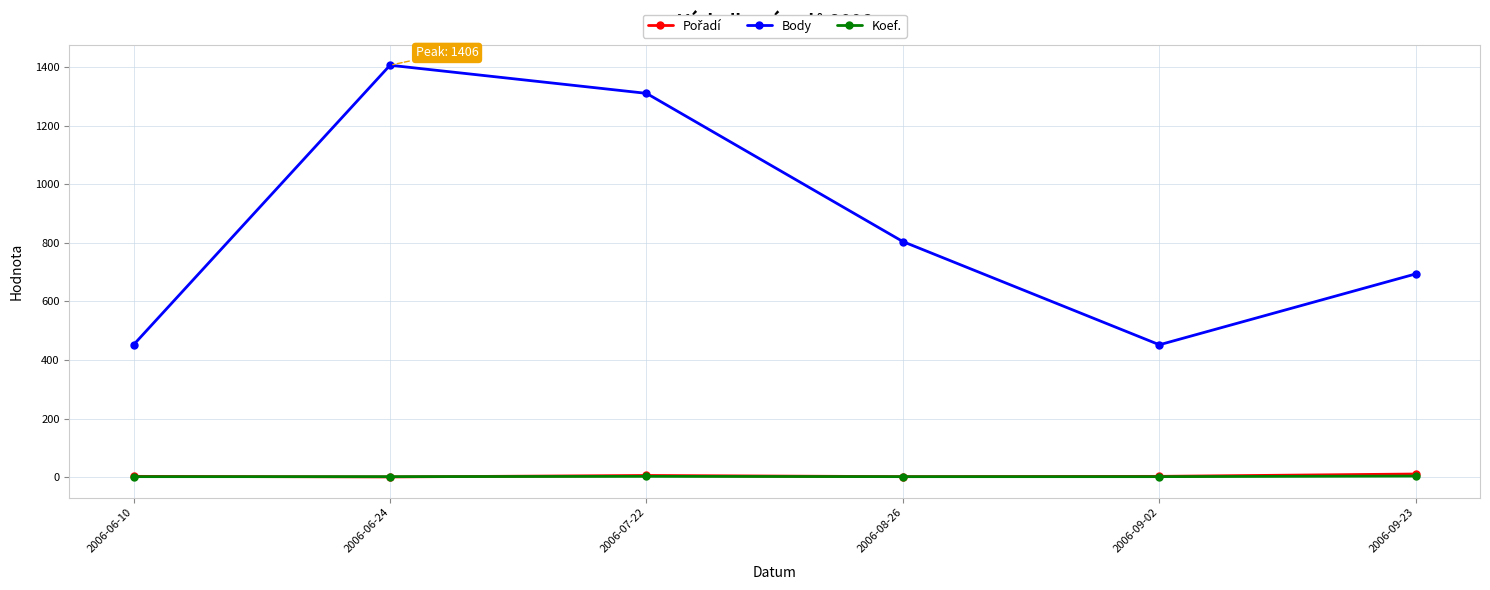

True or false: Koef. and Body cross at least once.

False